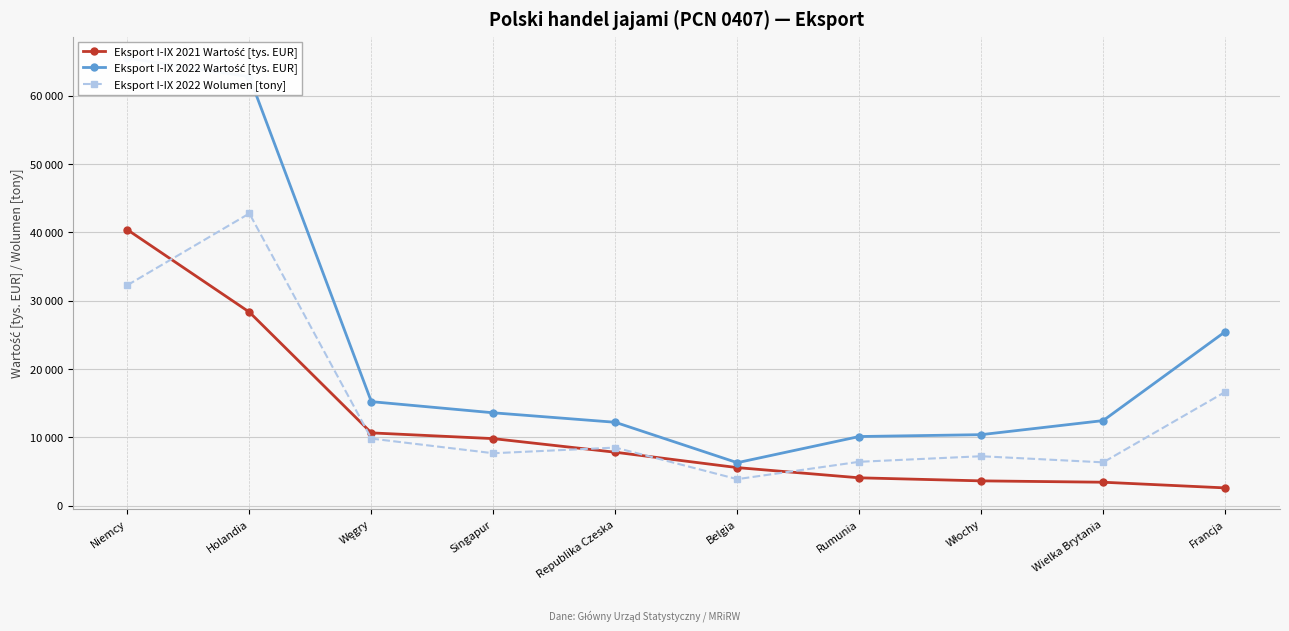

At Francja, list the series in order from largest to smallest.

Eksport I-IX 2022 Wartość [tys. EUR], Eksport I-IX 2022 Wolumen [tony], Eksport I-IX 2021 Wartość [tys. EUR]